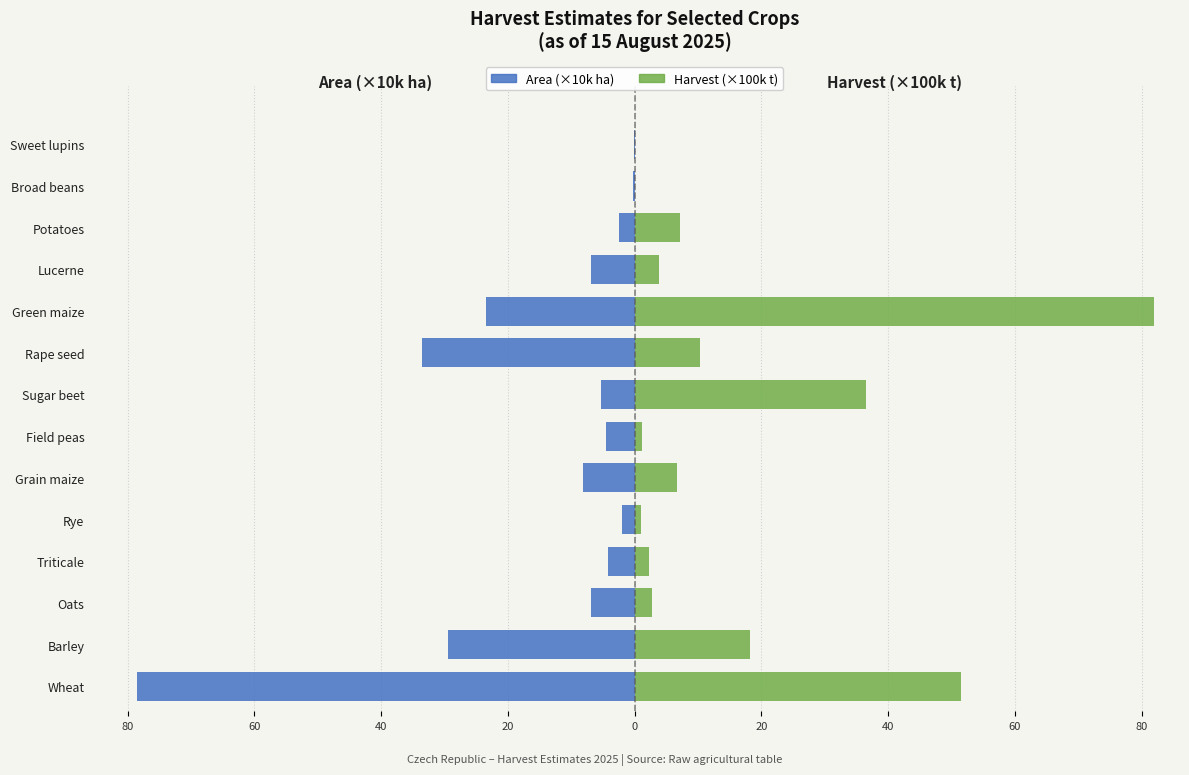

How many bars are there in each group?

2